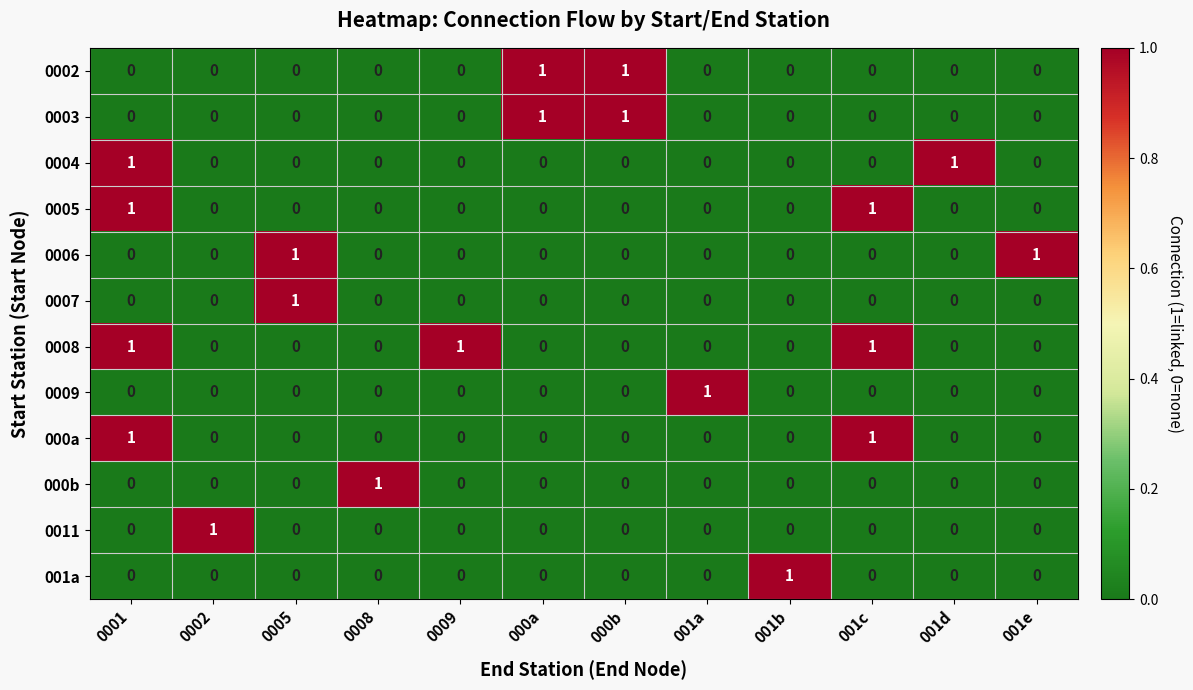

What is the sum of all 0008 values?

3